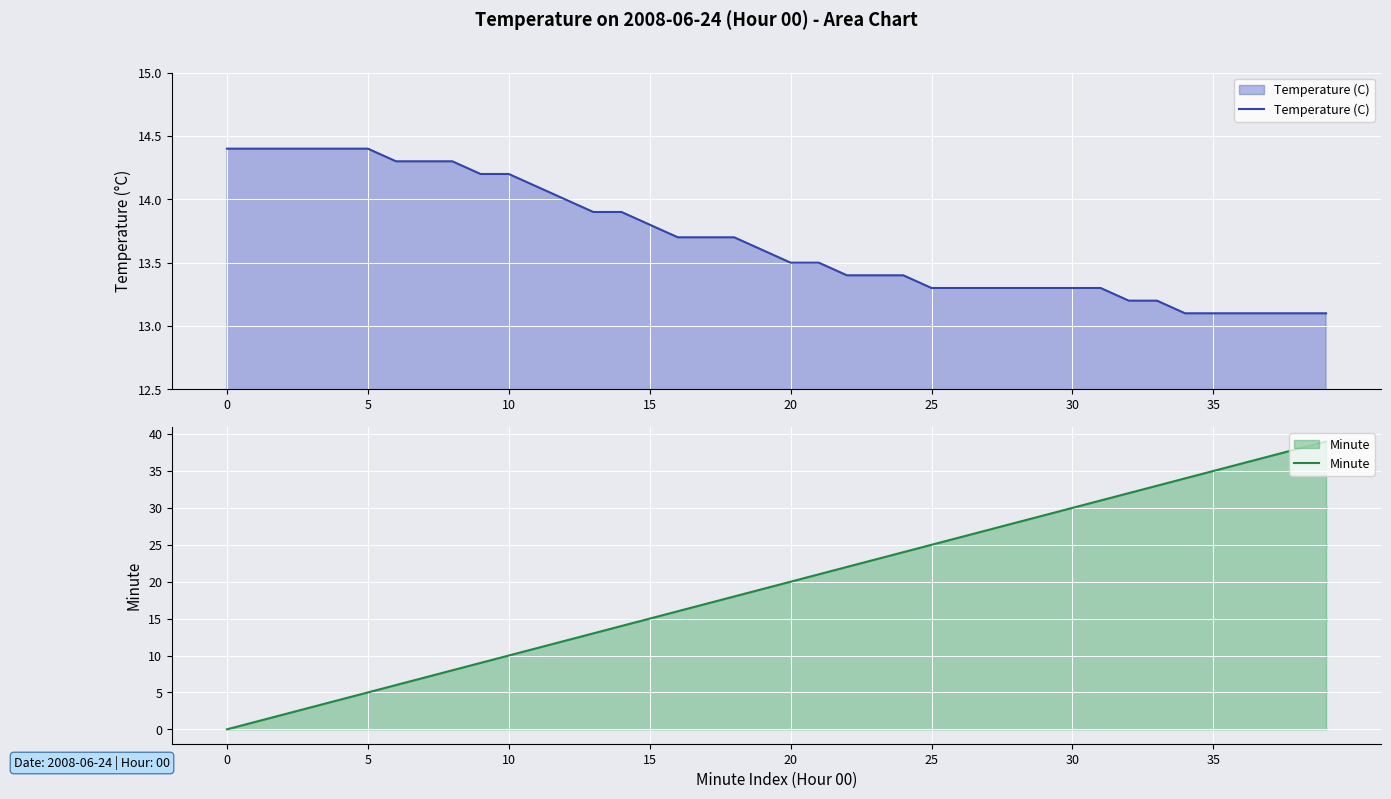

Is it true that Temperature (C) equals 13.1 at 36?

True